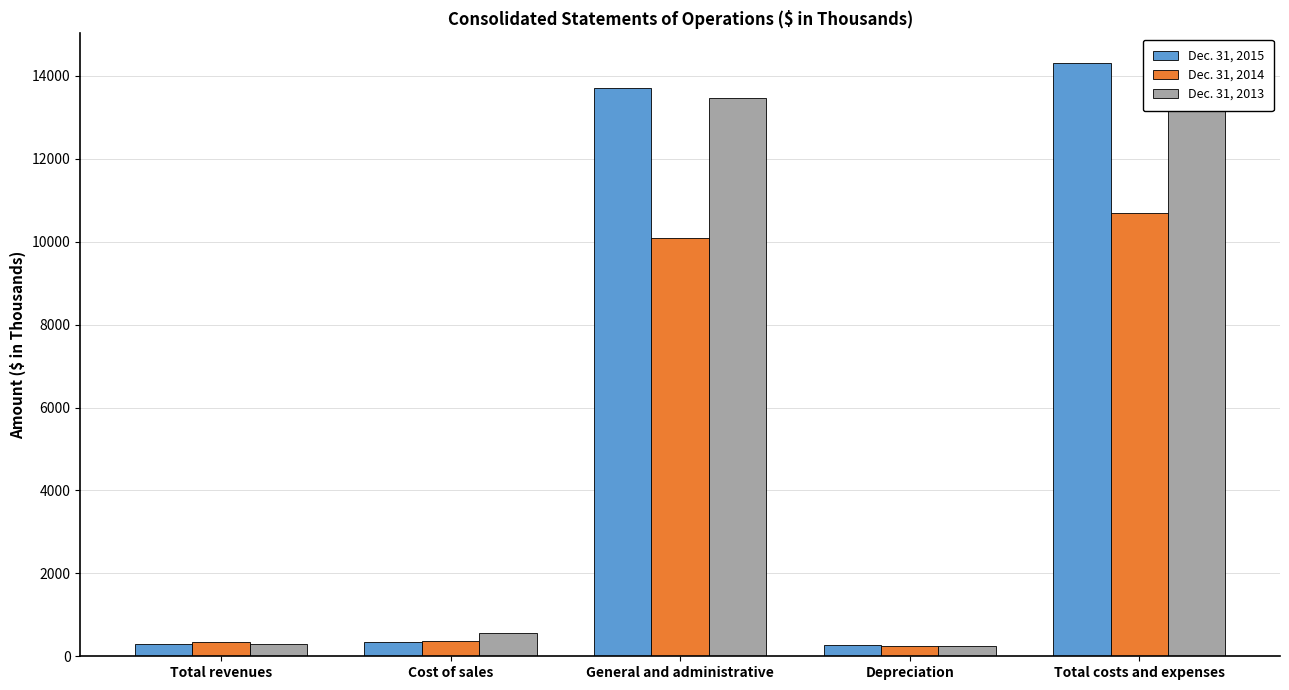

Reading left to right, extract all data points from this chart.

Dec. 31, 2015: 304	334	13709	270	14313
Dec. 31, 2014: 336	357	10084	254	10695
Dec. 31, 2013: 301	555	13464	254	14273